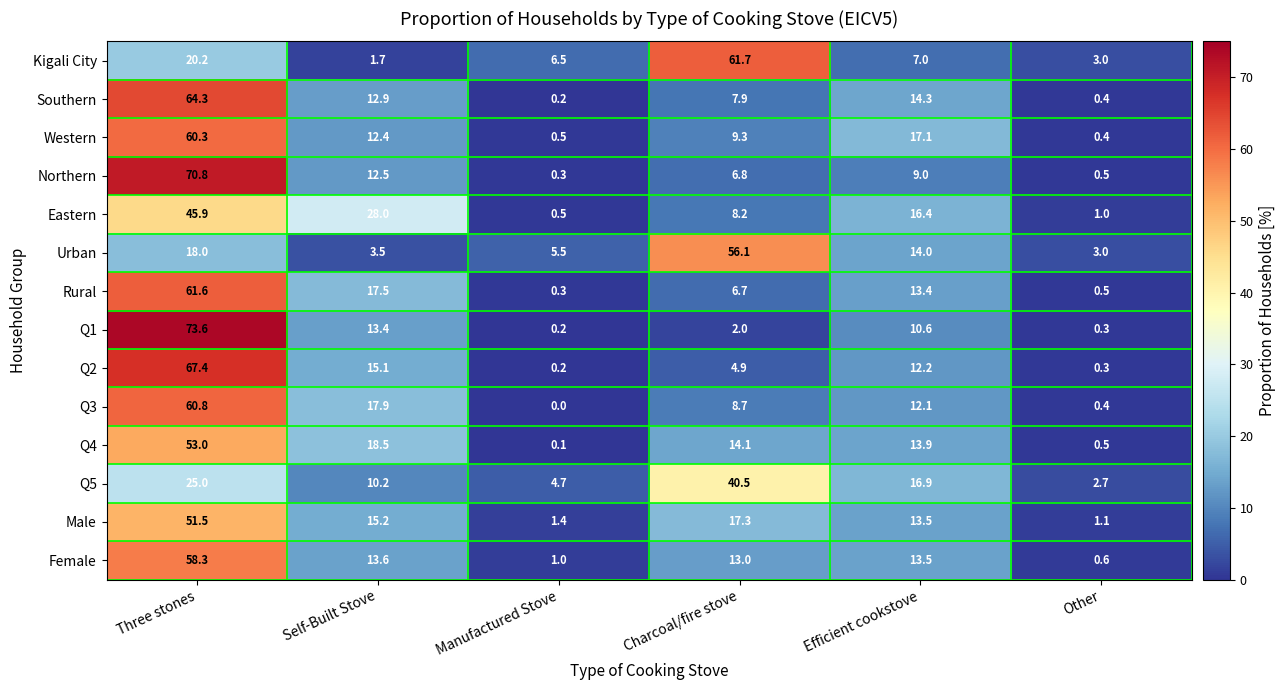

Which series has the widest spread of values?

Q1